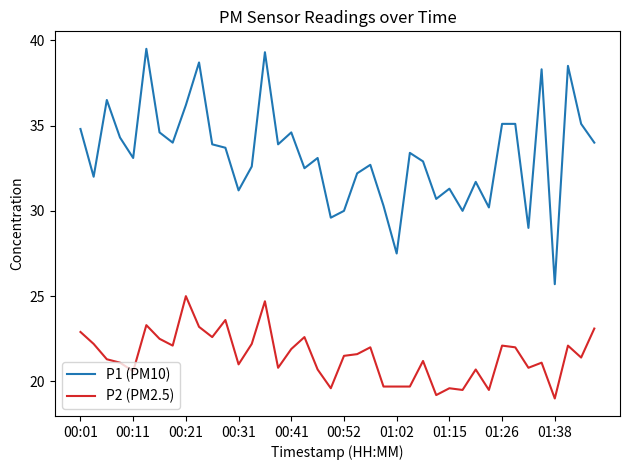

List the series in order of their peak value, highest first.

P1 (PM10), P2 (PM2.5)